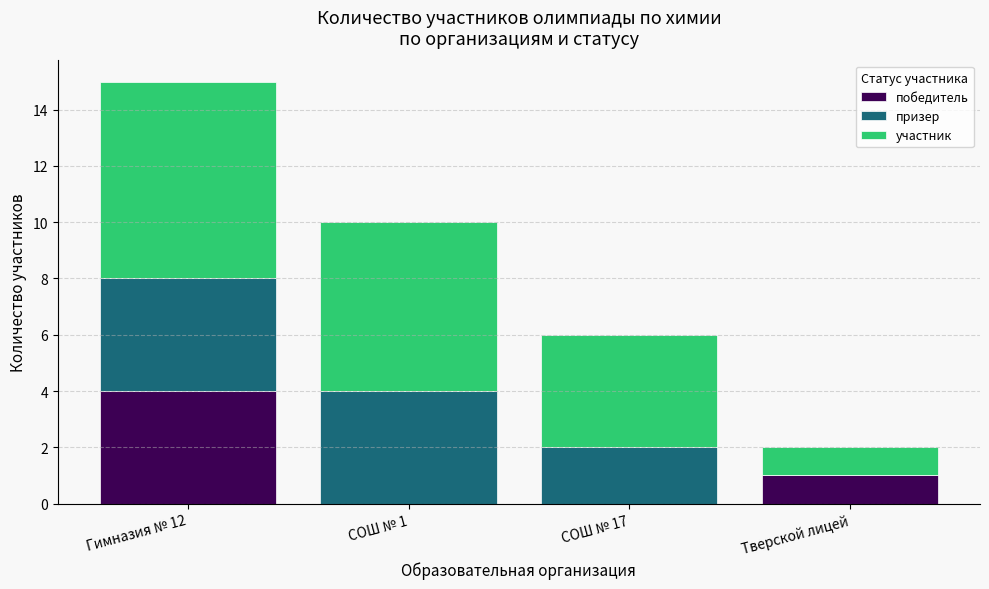

The победитель series shows 1 at Тверской лицей. True or false?

True